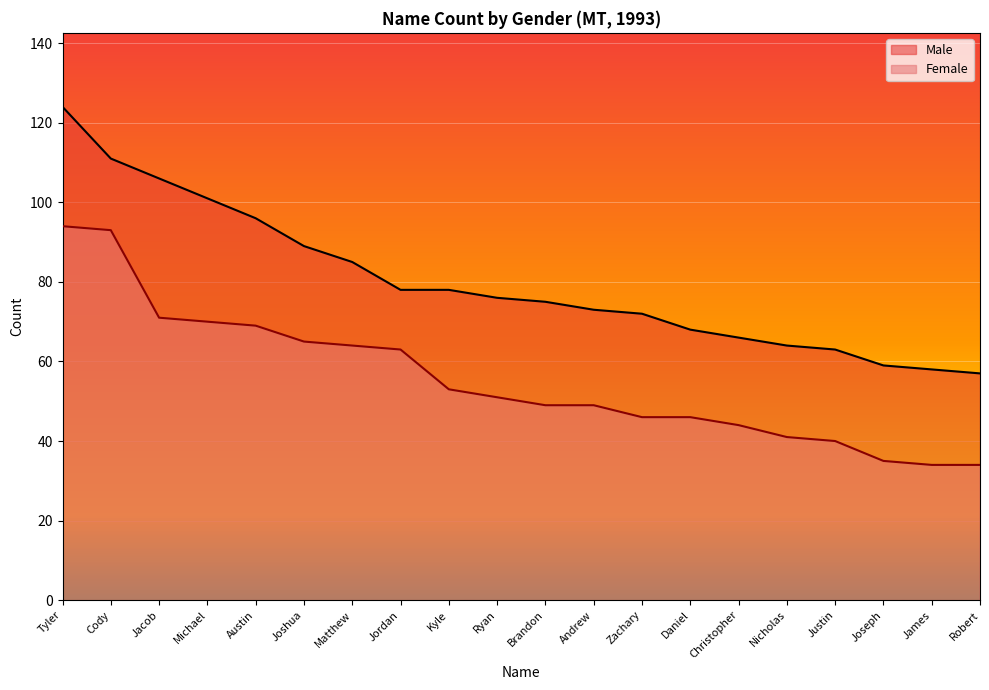

The value of Female at Christopher is 23. True or false?

False